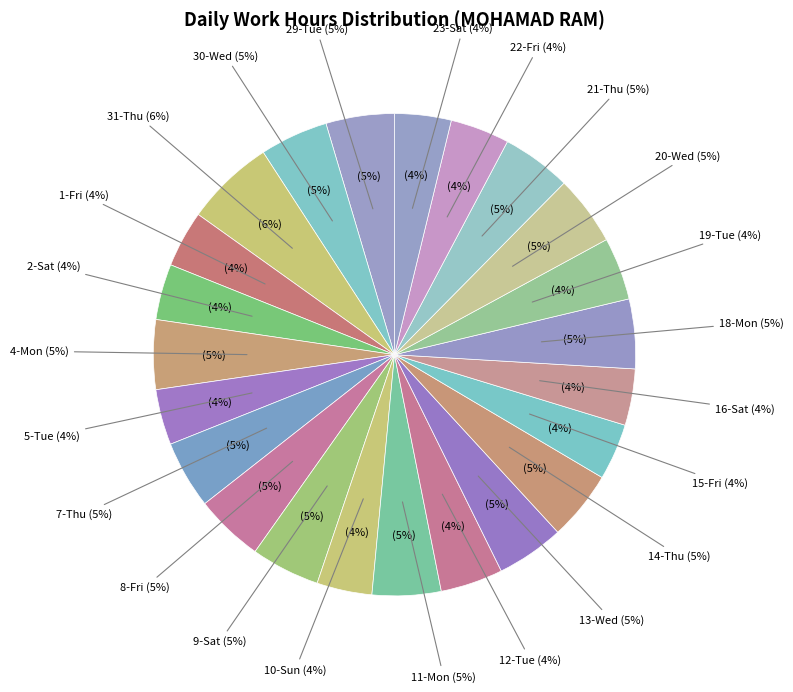

Approximately how many times larger is the value at 19-Tue compared to 11-Mon?

0.9